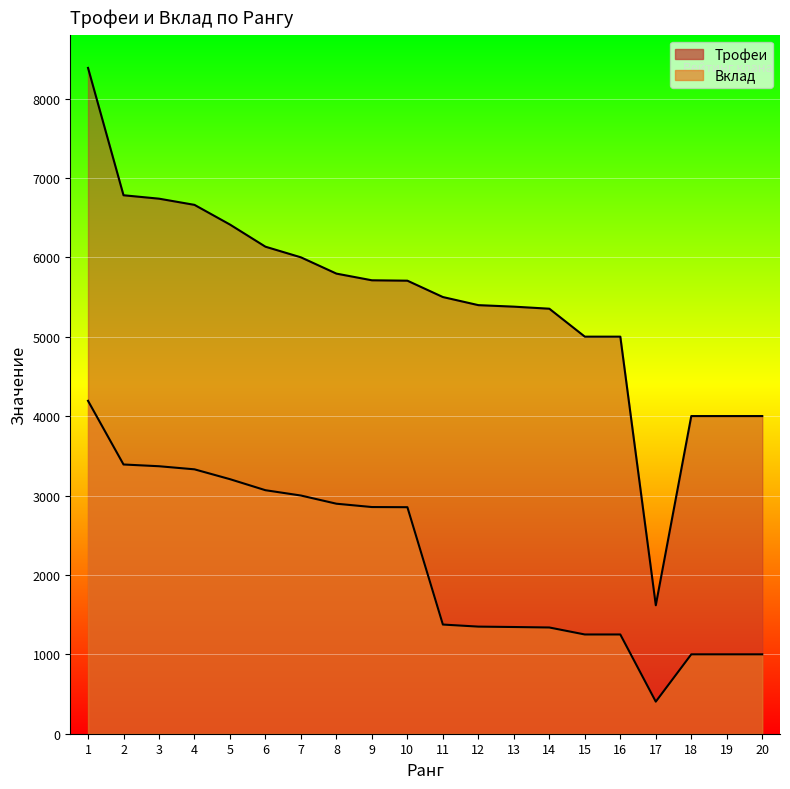

How many series are shown in this chart?

2